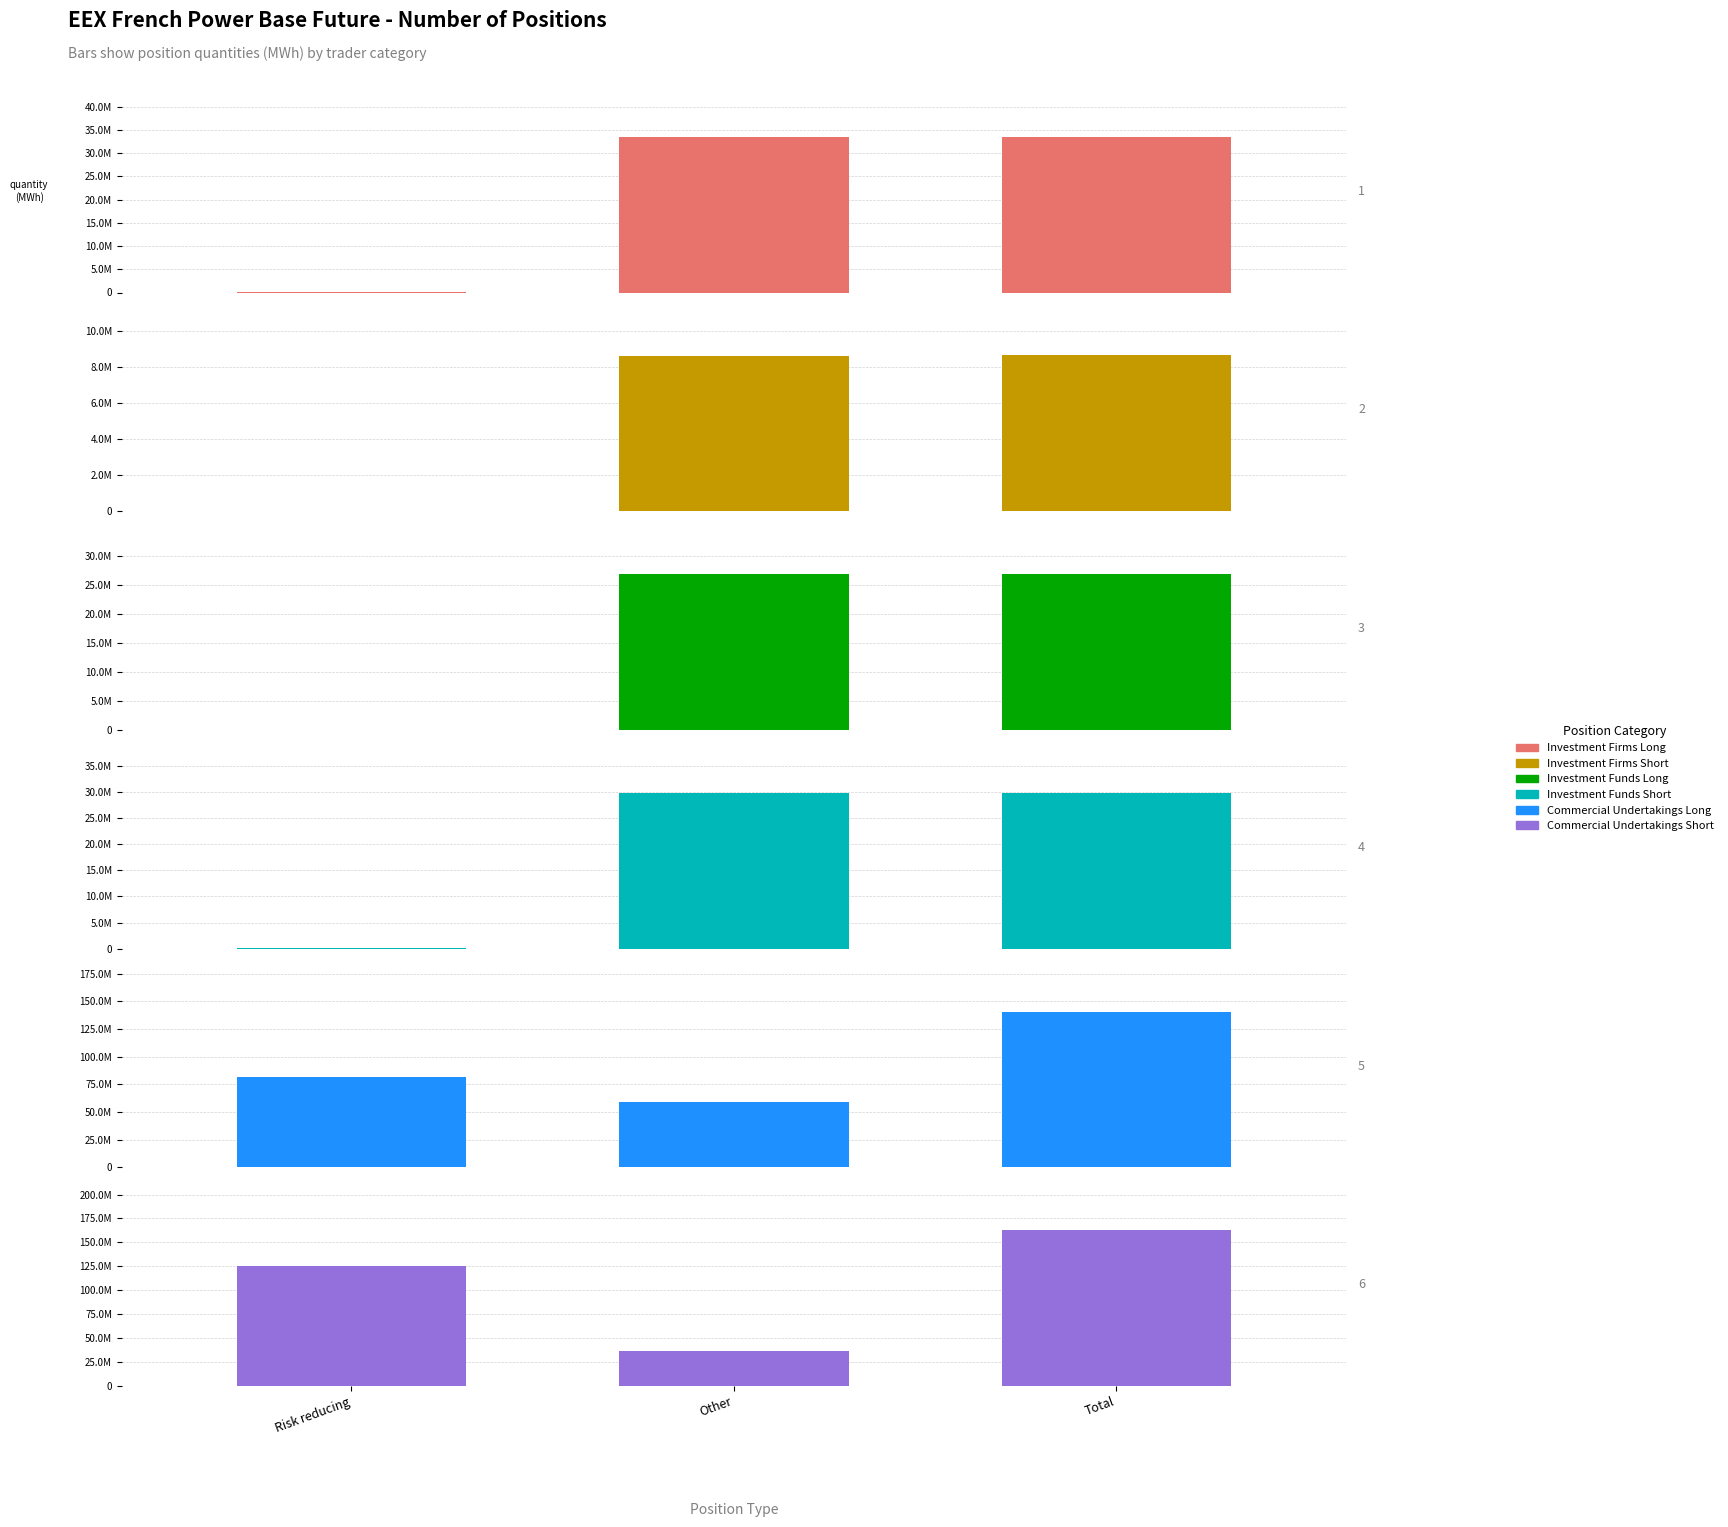

True or false: Investment Firms Short has a value of 8637975 at Total.

True